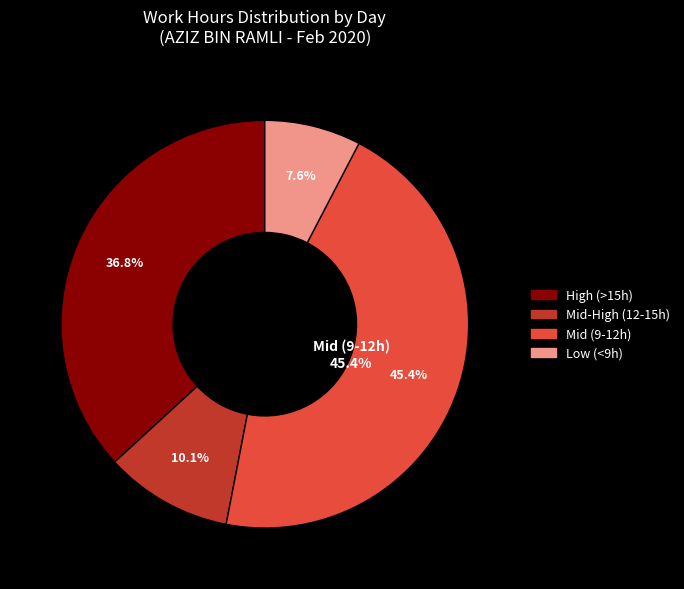

Does 19-Wed account for over 50% of the chart?

No